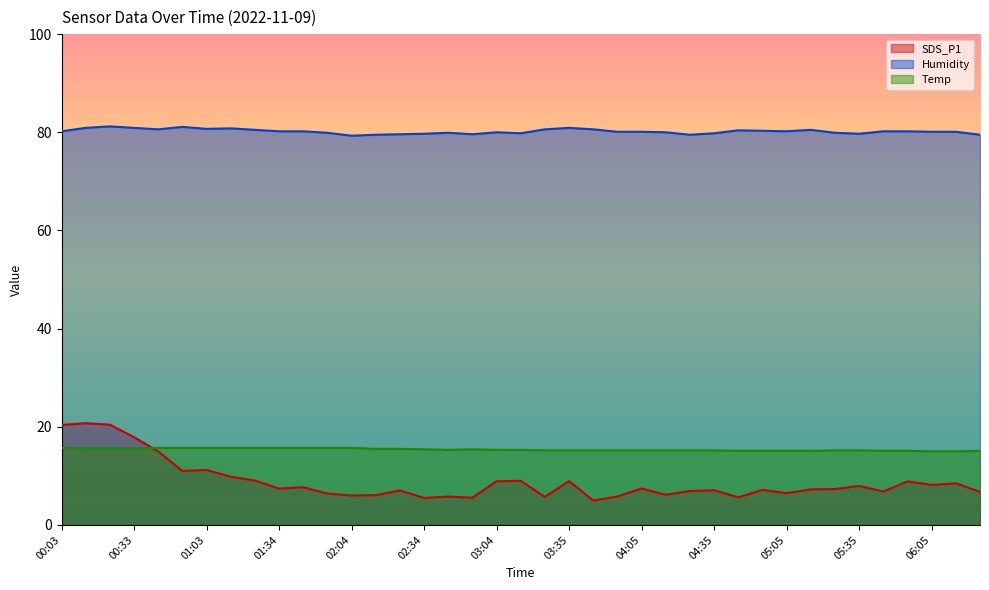

Rank the series at 02:04 from lowest to highest value.

SDS_P1, Temp, Humidity